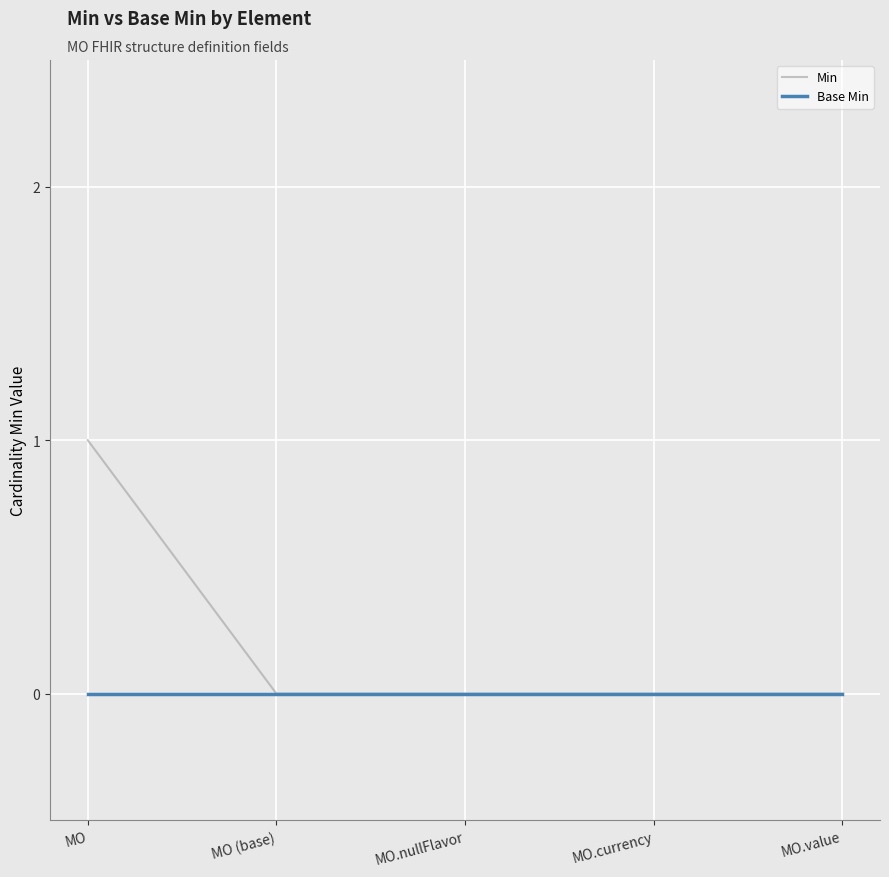

What position from the right is MO?

5